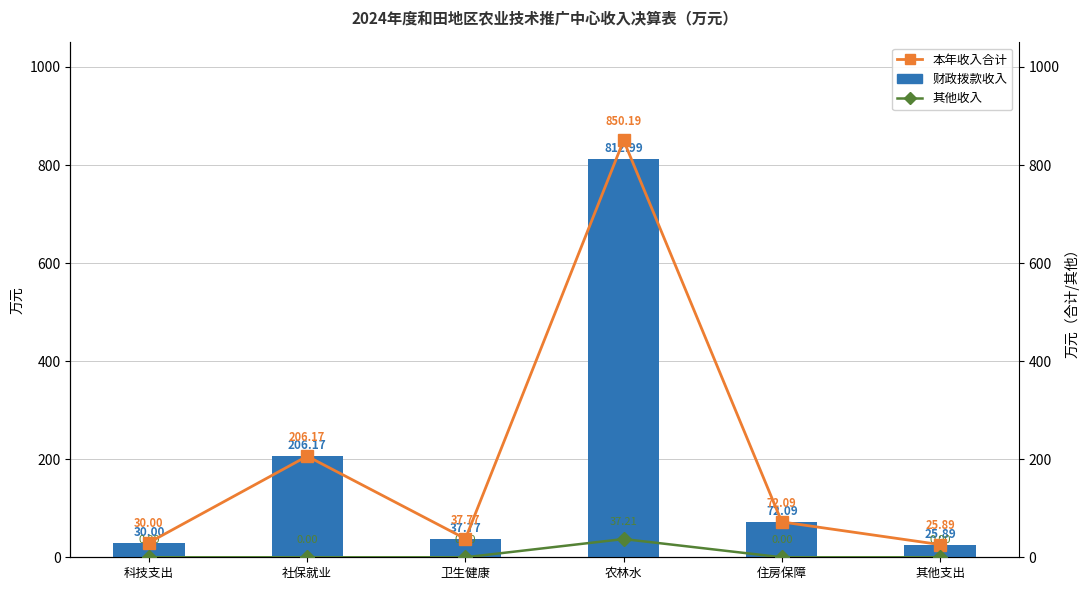

What position from the left is 农林水?

4